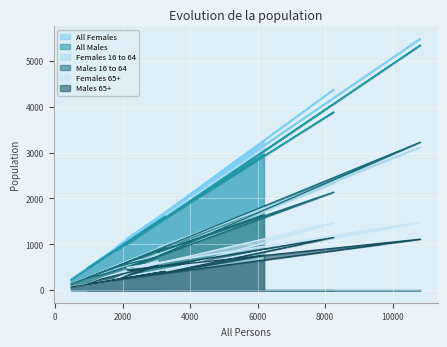

Which series has the widest spread of values?

All Females